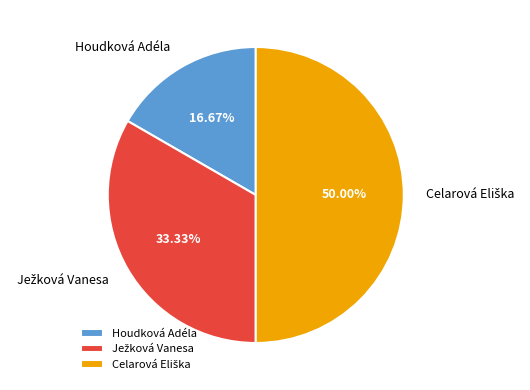

Which slice is the smallest?

Houdková Adéla